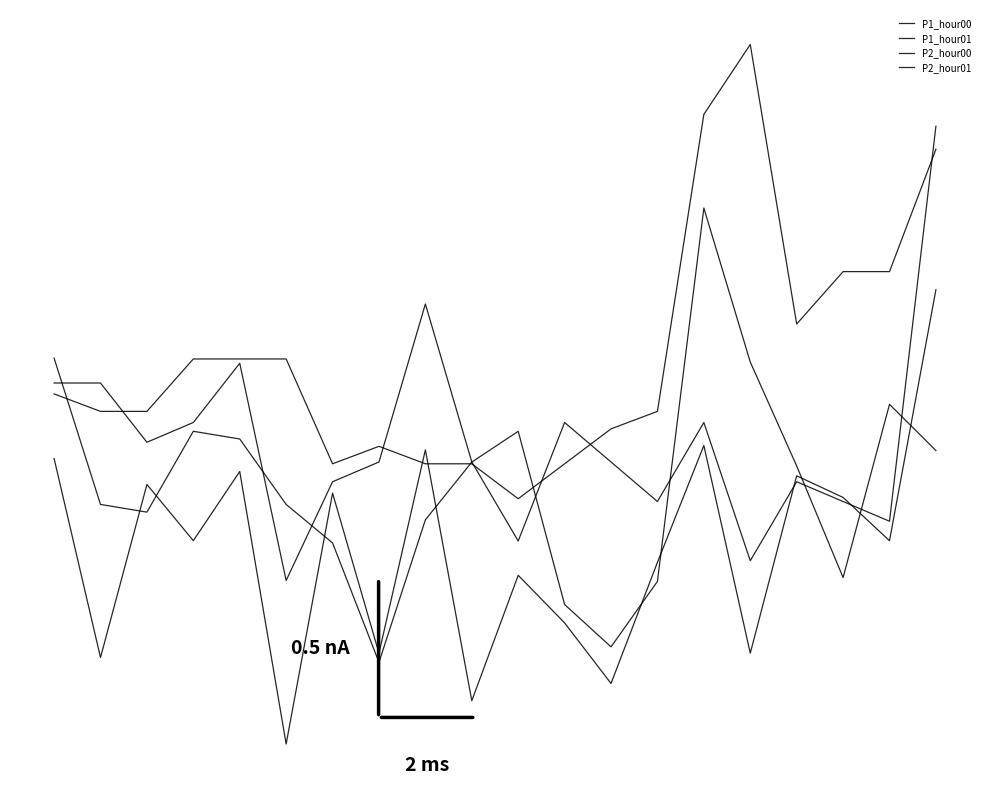

Does the chart display data point markers on the line(s)?

No